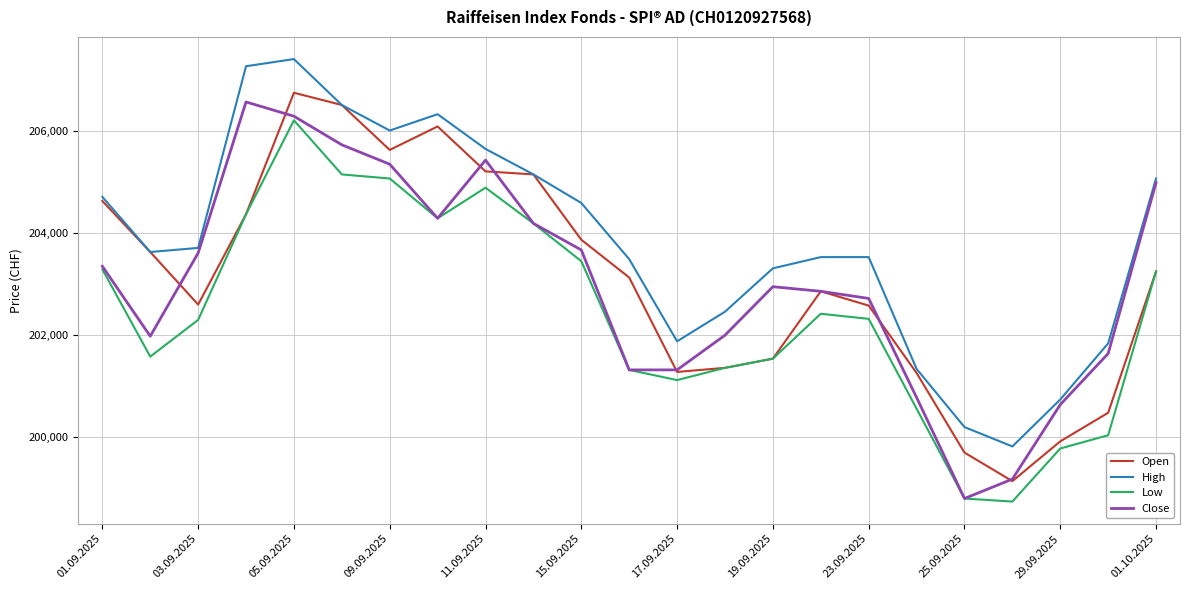

What is the lowest value of the Close series?

198800